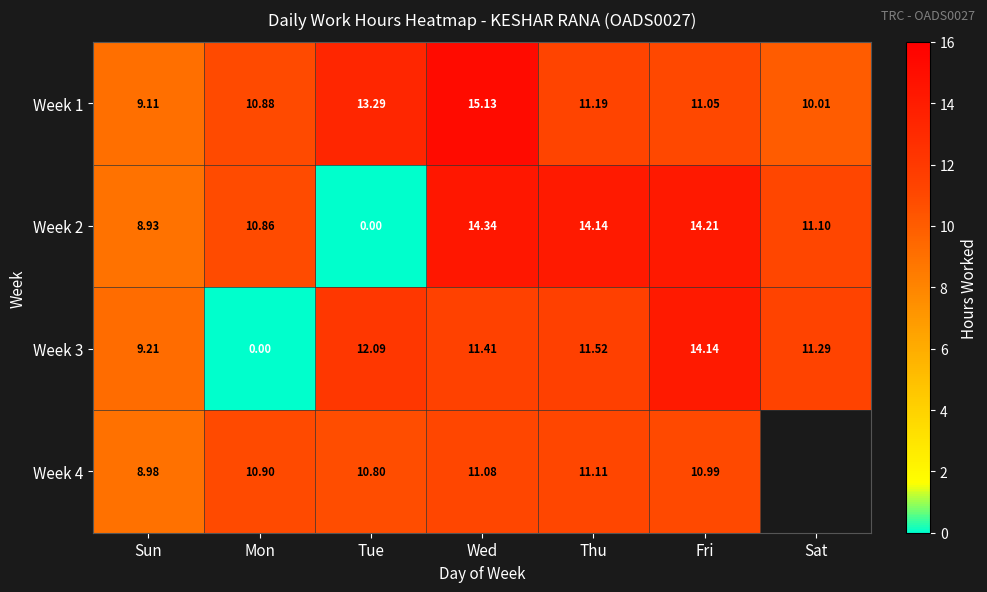

Where is Week 2 nearest to the value 7?

Sun